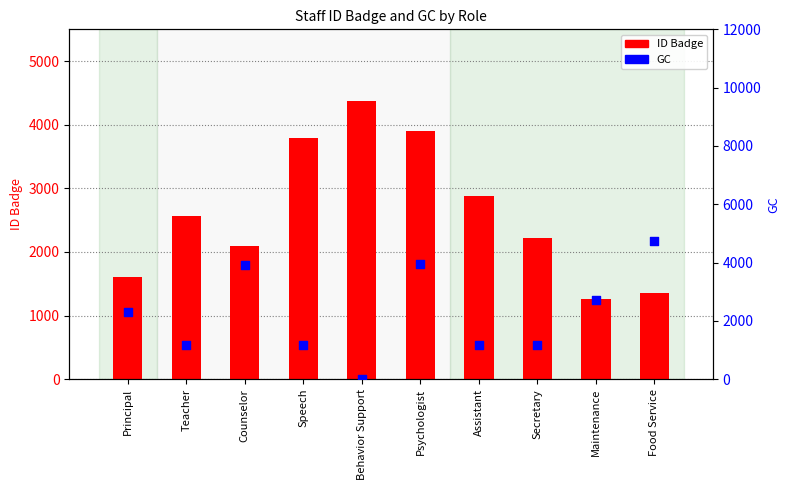

What are all the series names shown in the legend?

ID Badge, GC